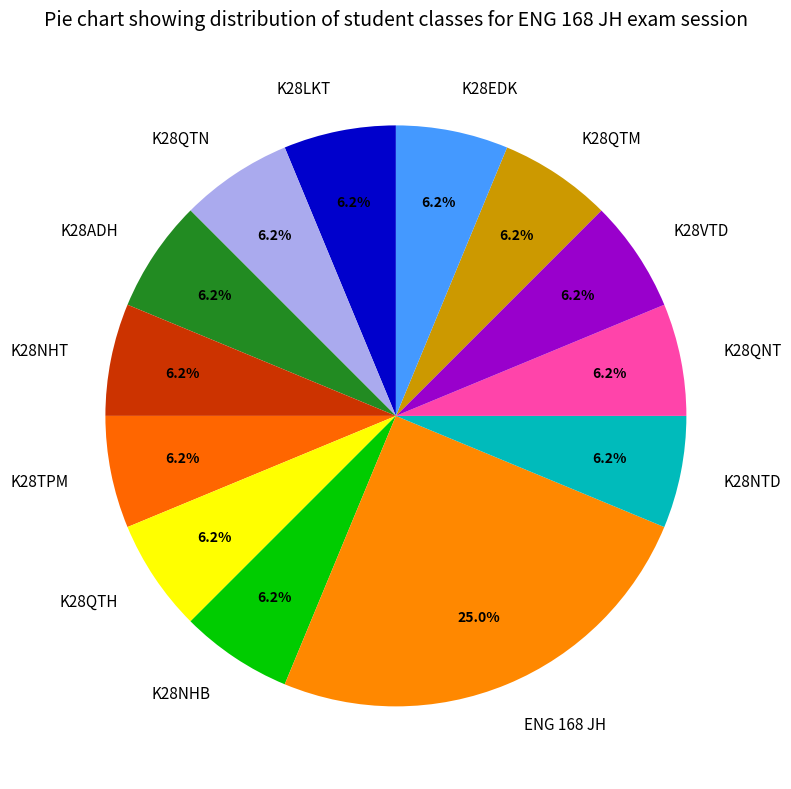

True or false: K28TPM accounts for 13% of the total.

False